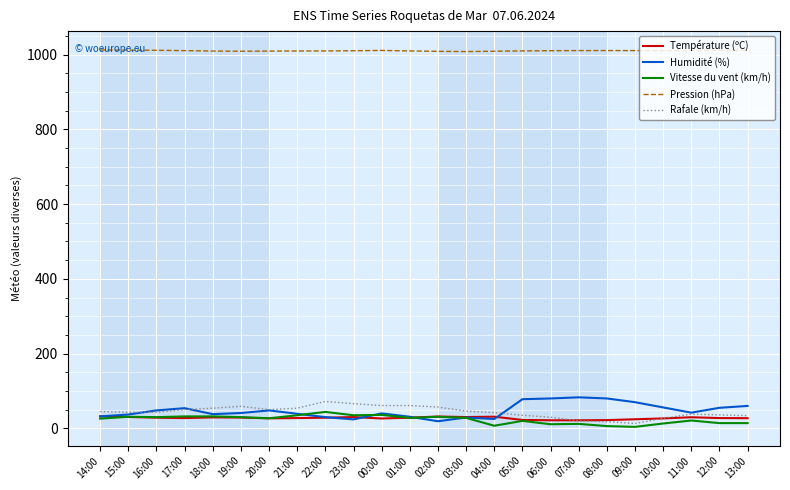

Is the value of Pression (hPa) at 23:00 greater than the value of Rafale (km/h) at 22:00?

Yes